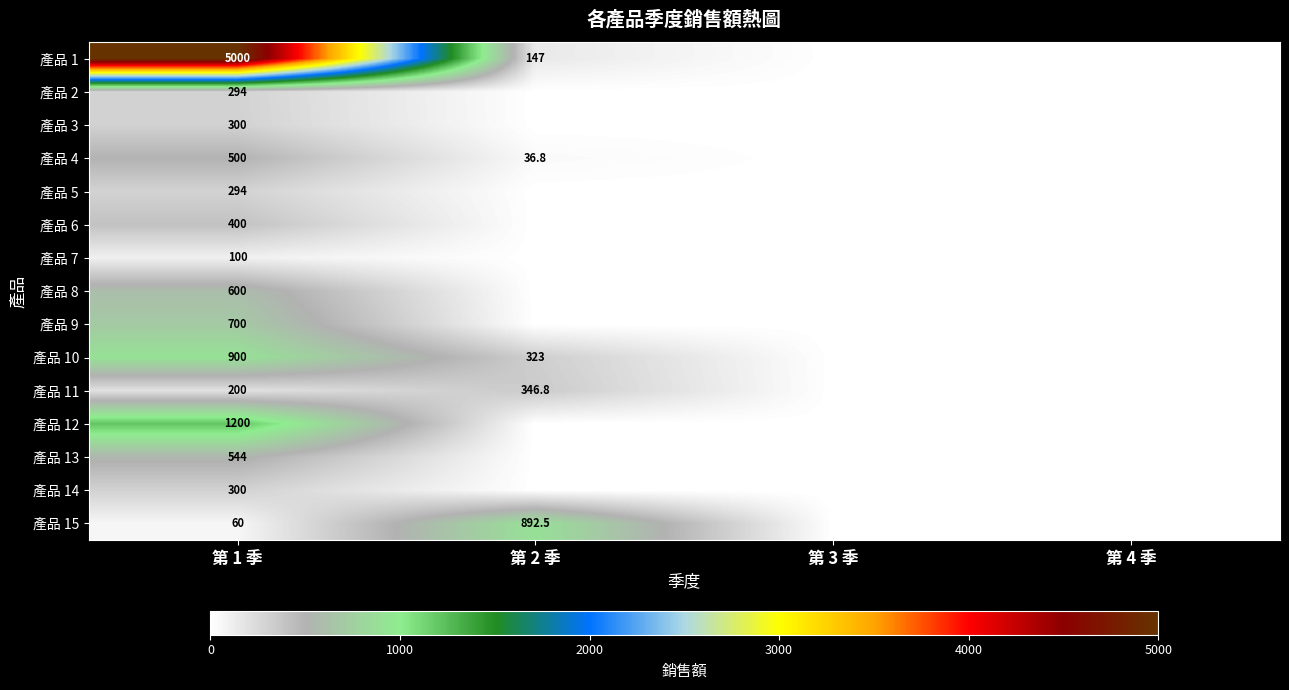

Is it true that 產品 2 equals 191.6 at 第 1 季?

False